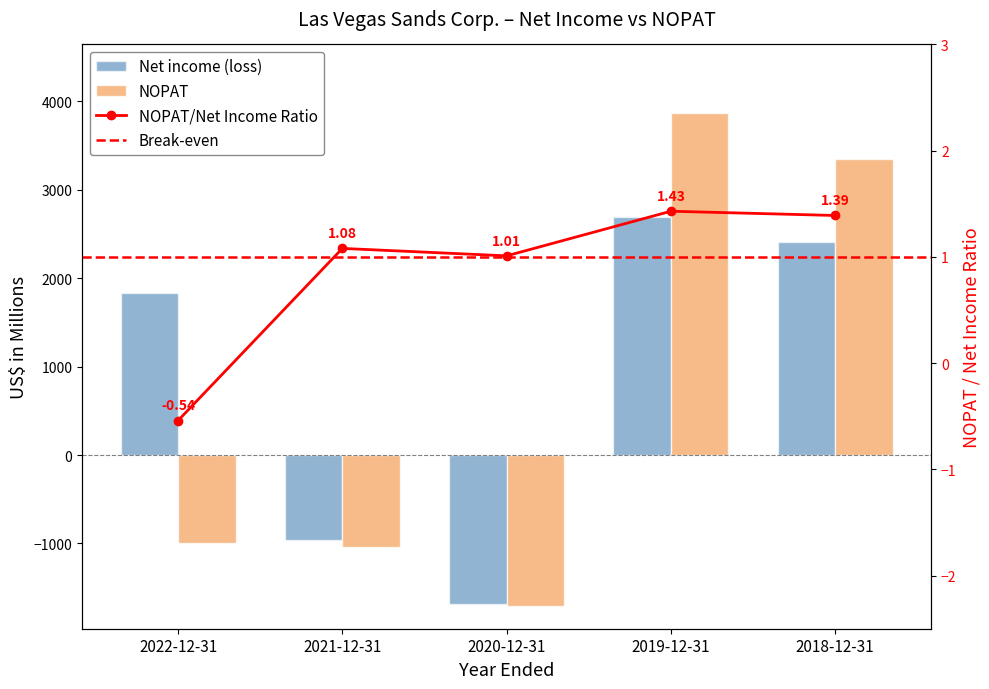

Rank the series by their maximum value, from lowest to highest.

Net income (loss), NOPAT